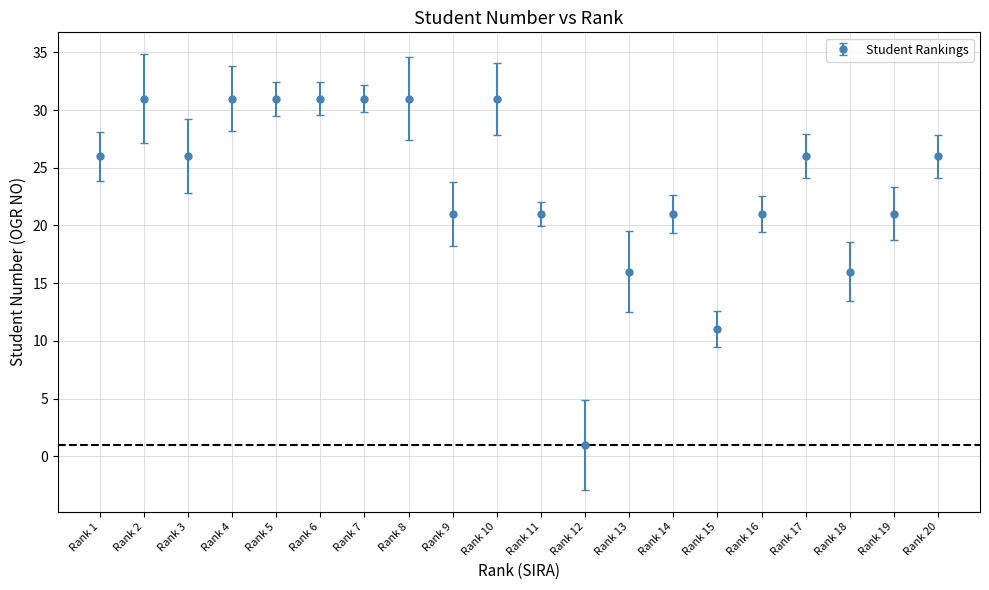

What is the change in value from Rank 5 to Rank 9?

-10.0